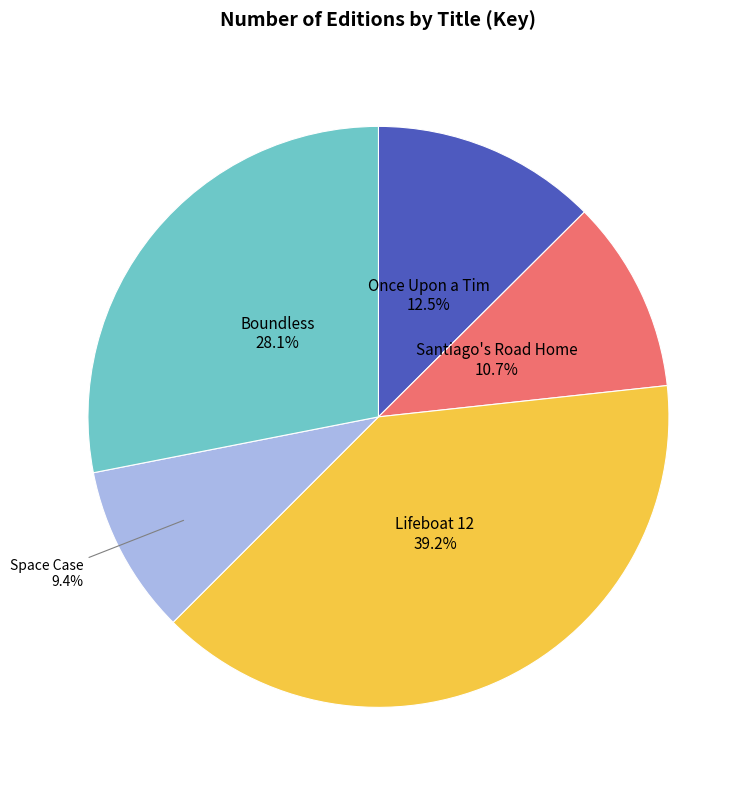

Combined, what portion of the pie is Once Upon a Tim and Lifeboat 12?

51.8%